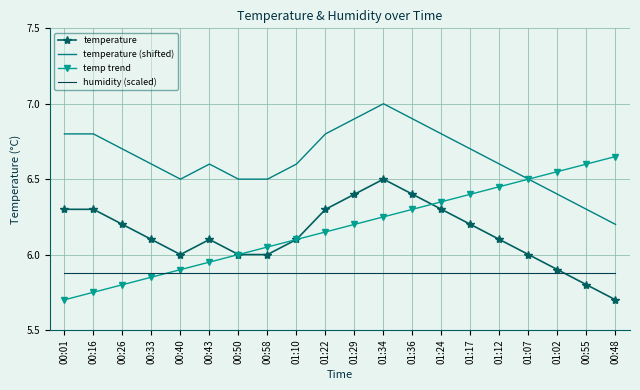

What is the smallest value displayed?

5.7